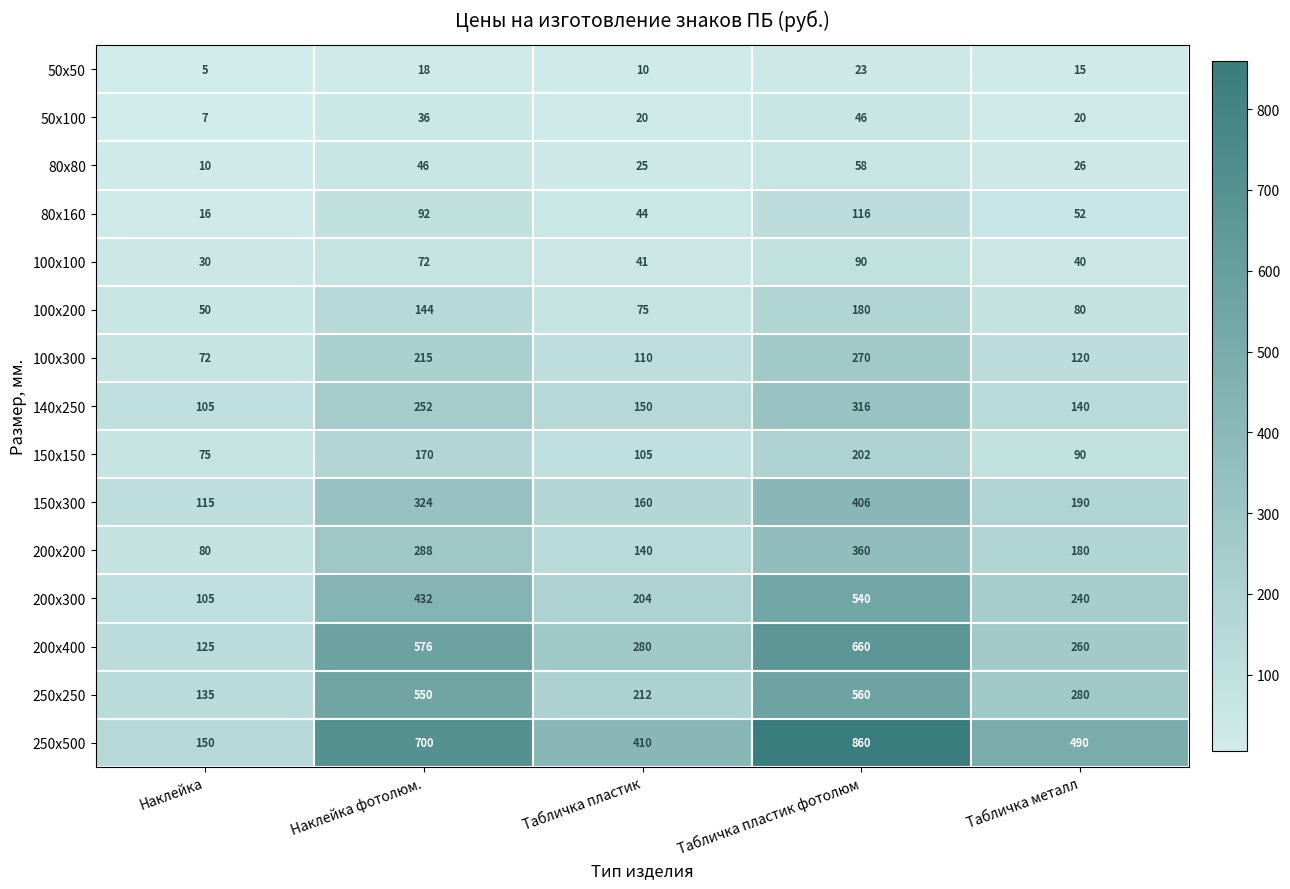

Which series changed the most between Наклейка фотолюм. and Табличка металл?

200х400